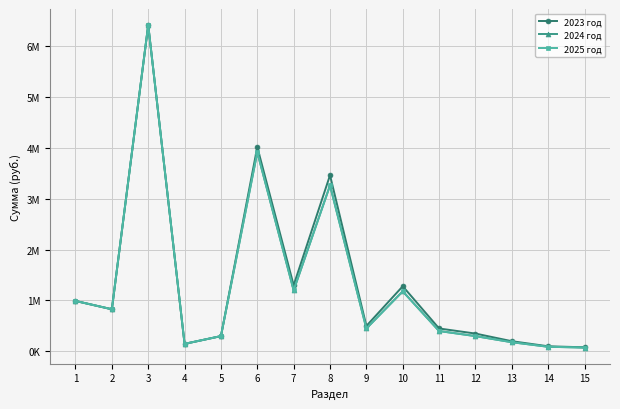

Does the chart have visible grid lines?

Yes